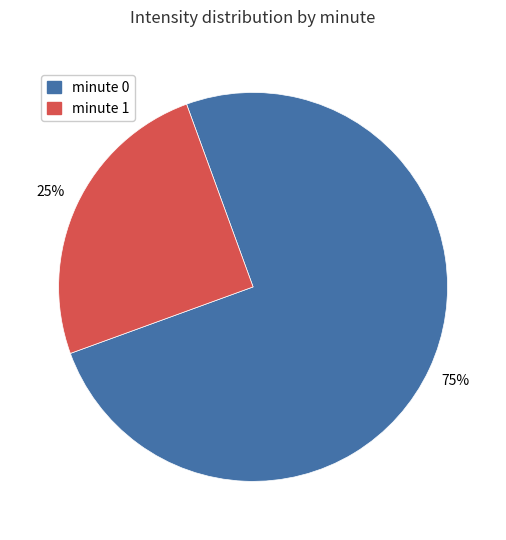

Combined, do minute 1 and minute 0 account for over 50%?

Yes